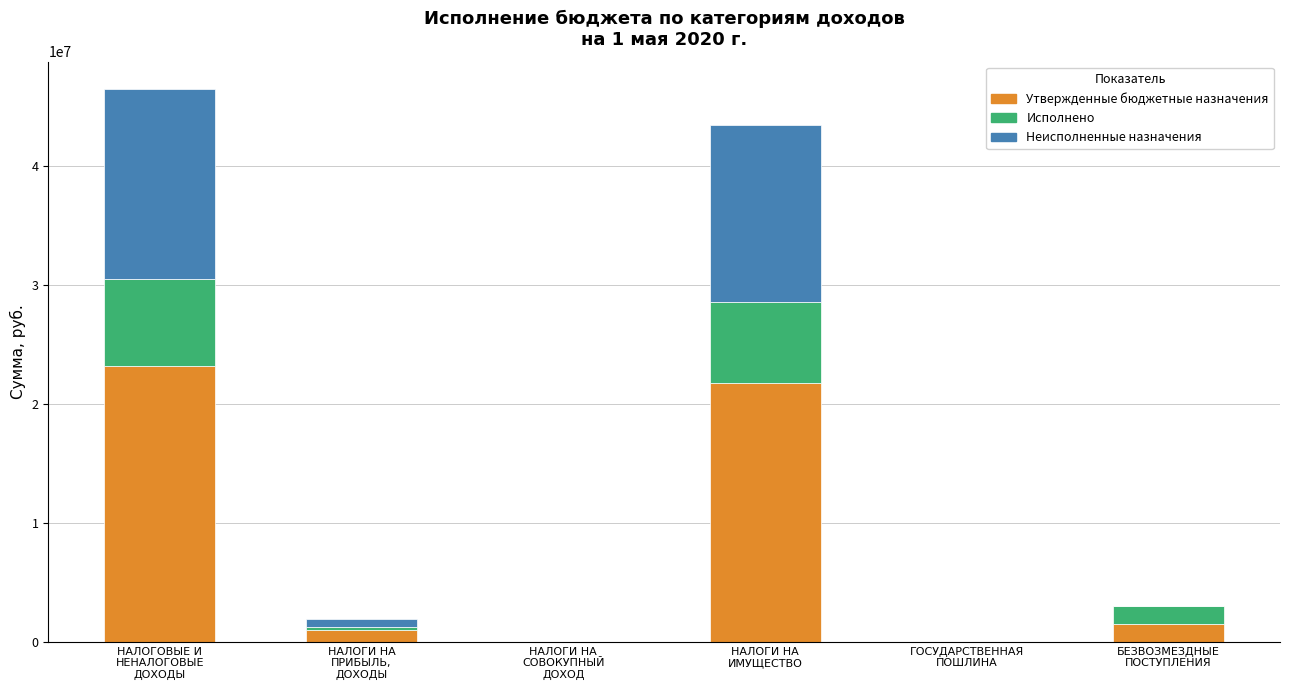

What is the sum of all Утвержденные бюджетные назначения values?

47439580.4